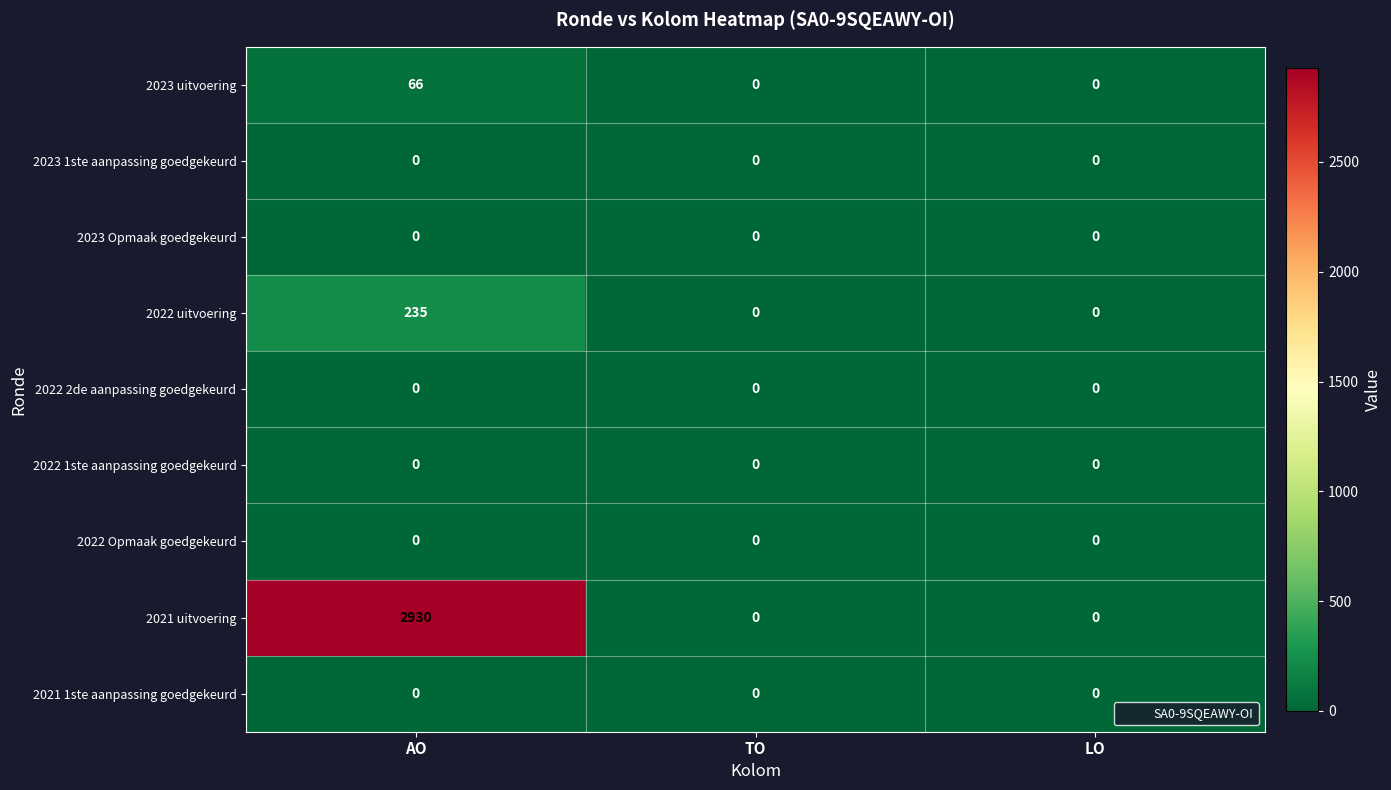

Which series has the widest spread of values?

2021 uitvoering